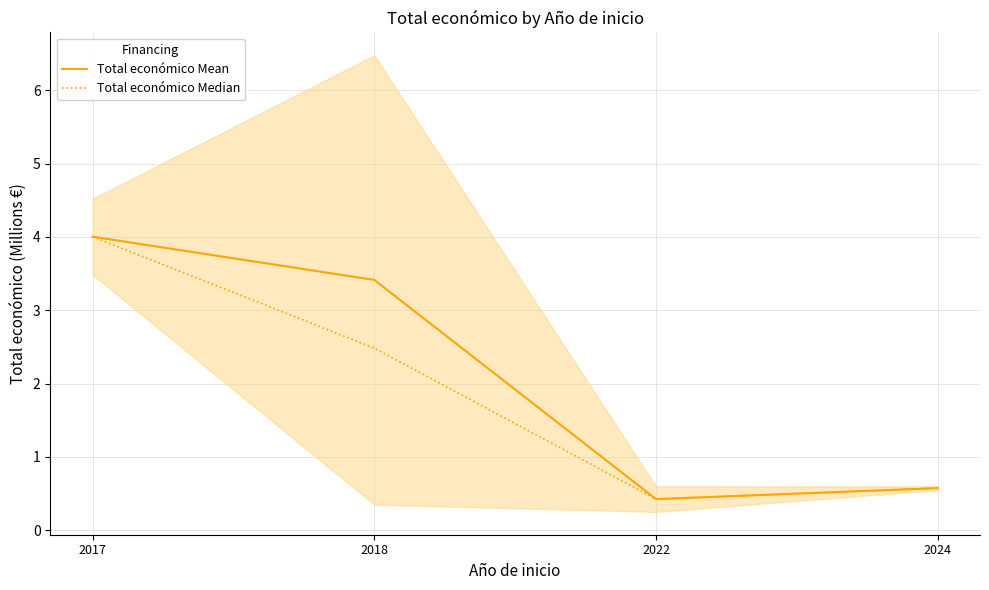

Where is the first local minimum for Total económico Median?

2022